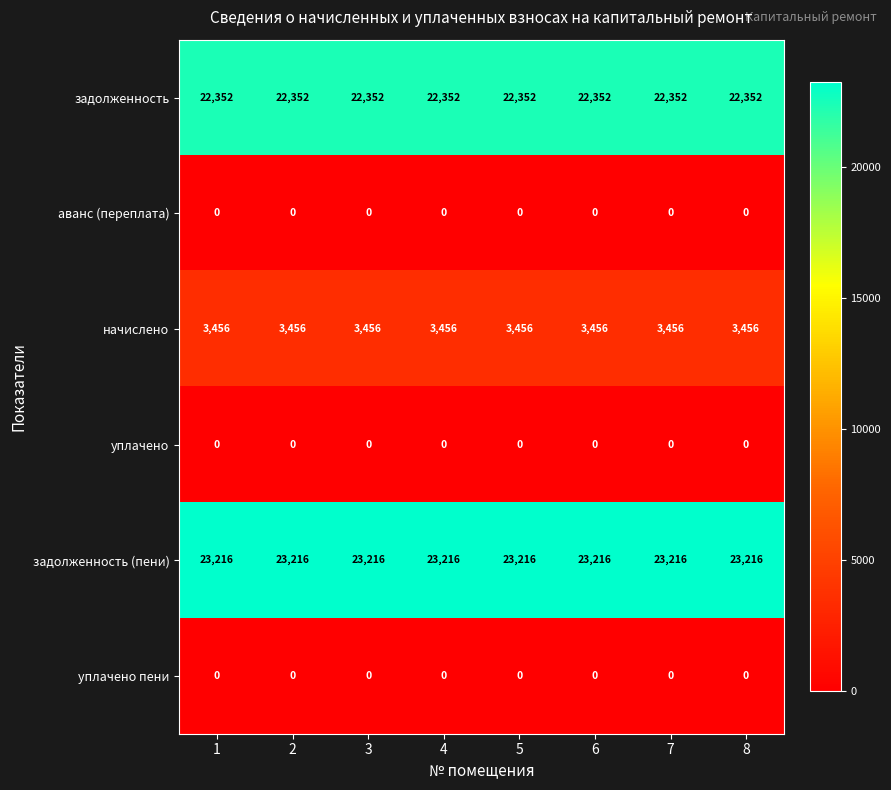

At how many categories does at least one series exceed 11944?

8